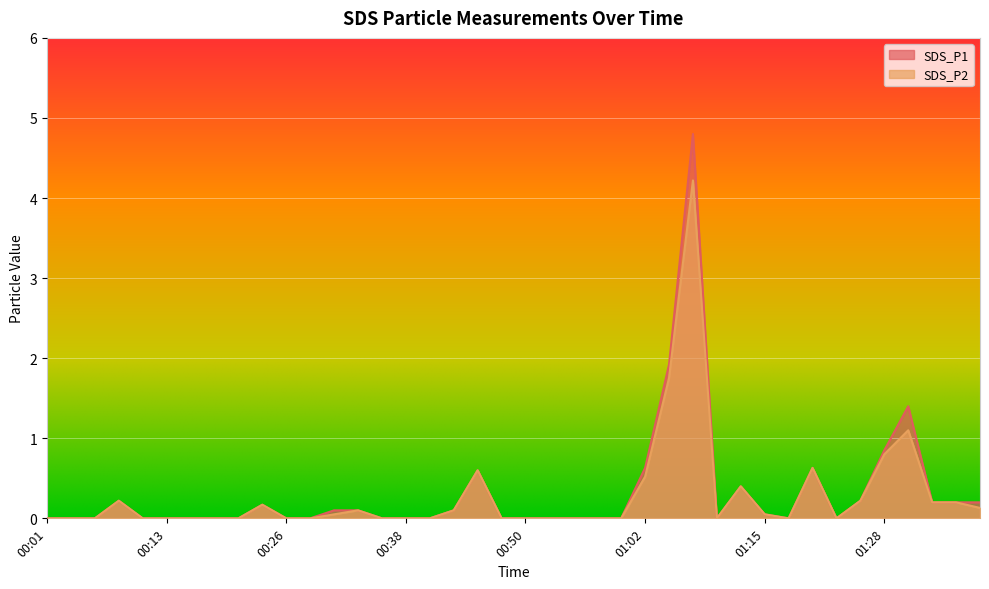

Where is SDS_P2 nearest to the value 2?

01:05